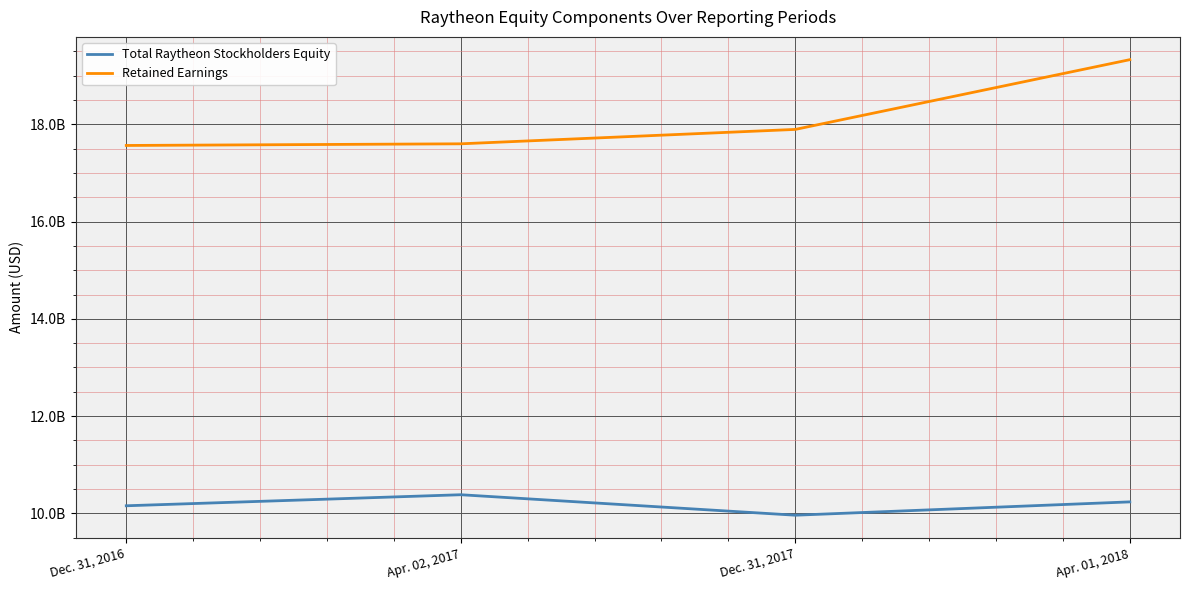

At which category is the sum across all series the highest?

Apr. 01, 2018